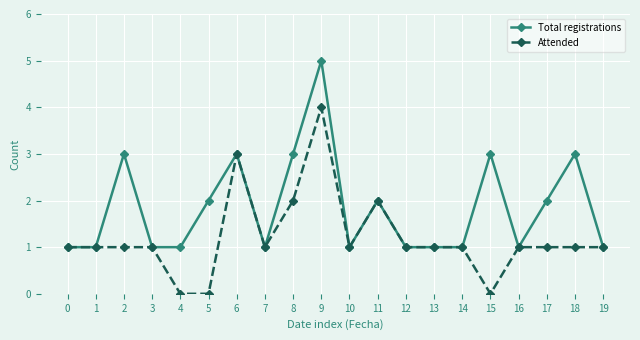

Which series has the largest total across all categories?

Total registrations